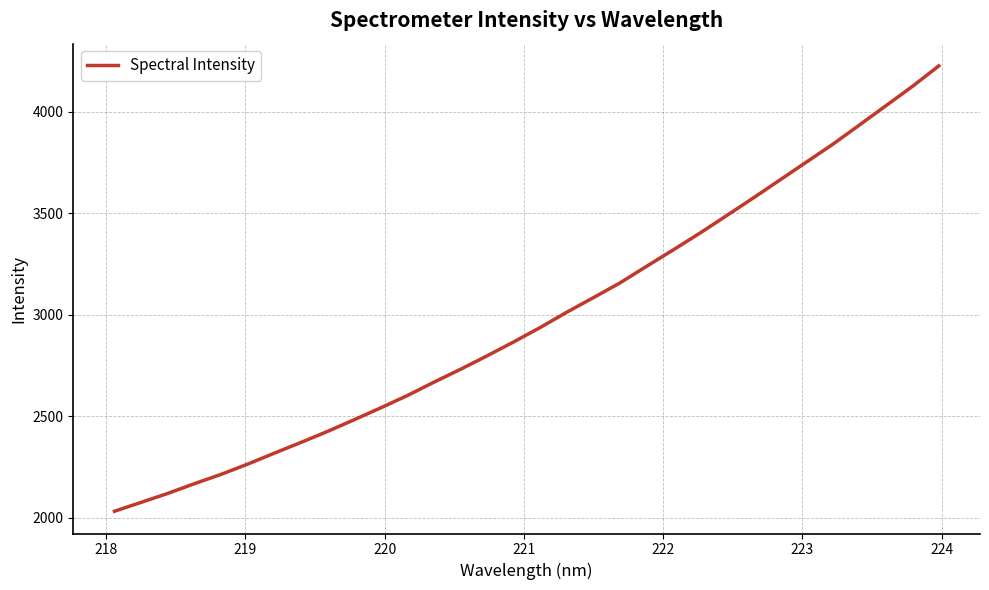

What is the smallest value displayed?

2032.8